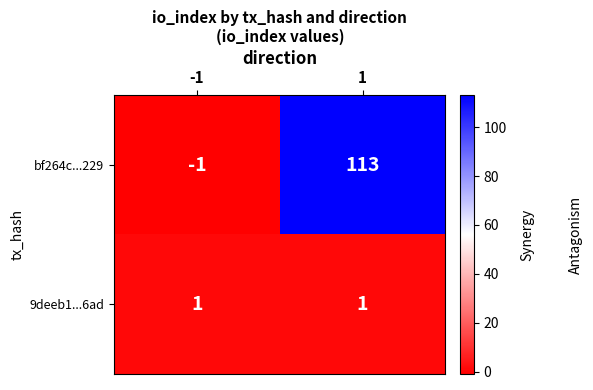

Between -1 and 1, which series saw the biggest shift?

bf264c...229